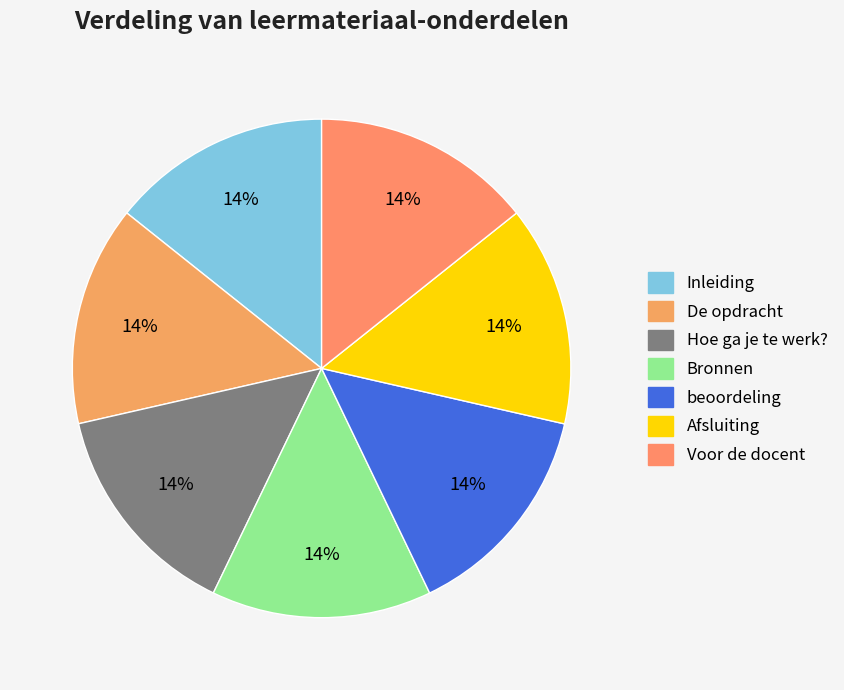

Does De opdracht account for over 50% of the chart?

No